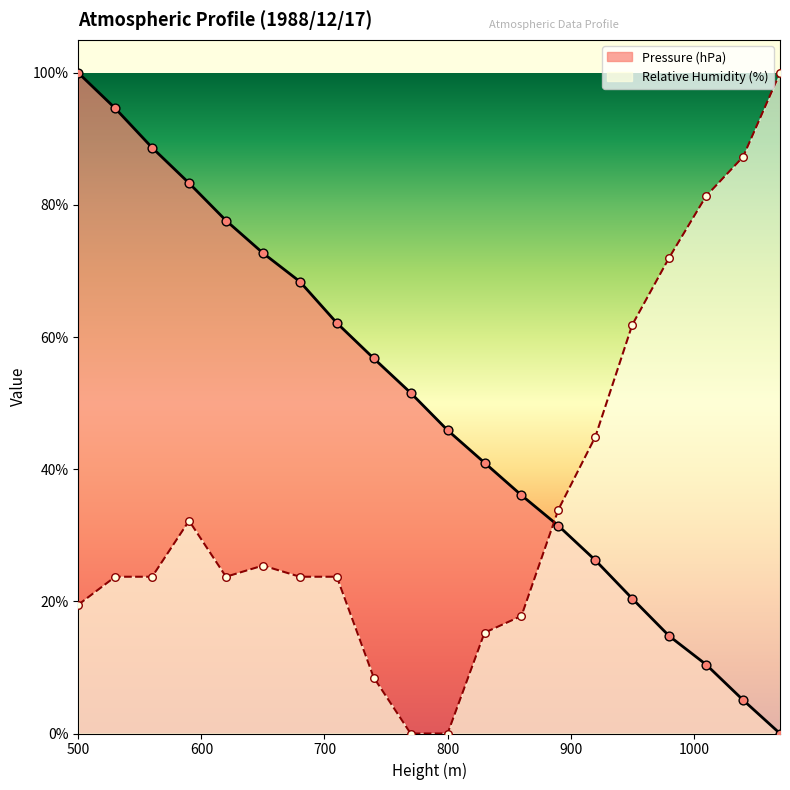

Is the value of Pressure (hPa) at 620 greater than the value of Relative Humidity (%) at 560?

Yes